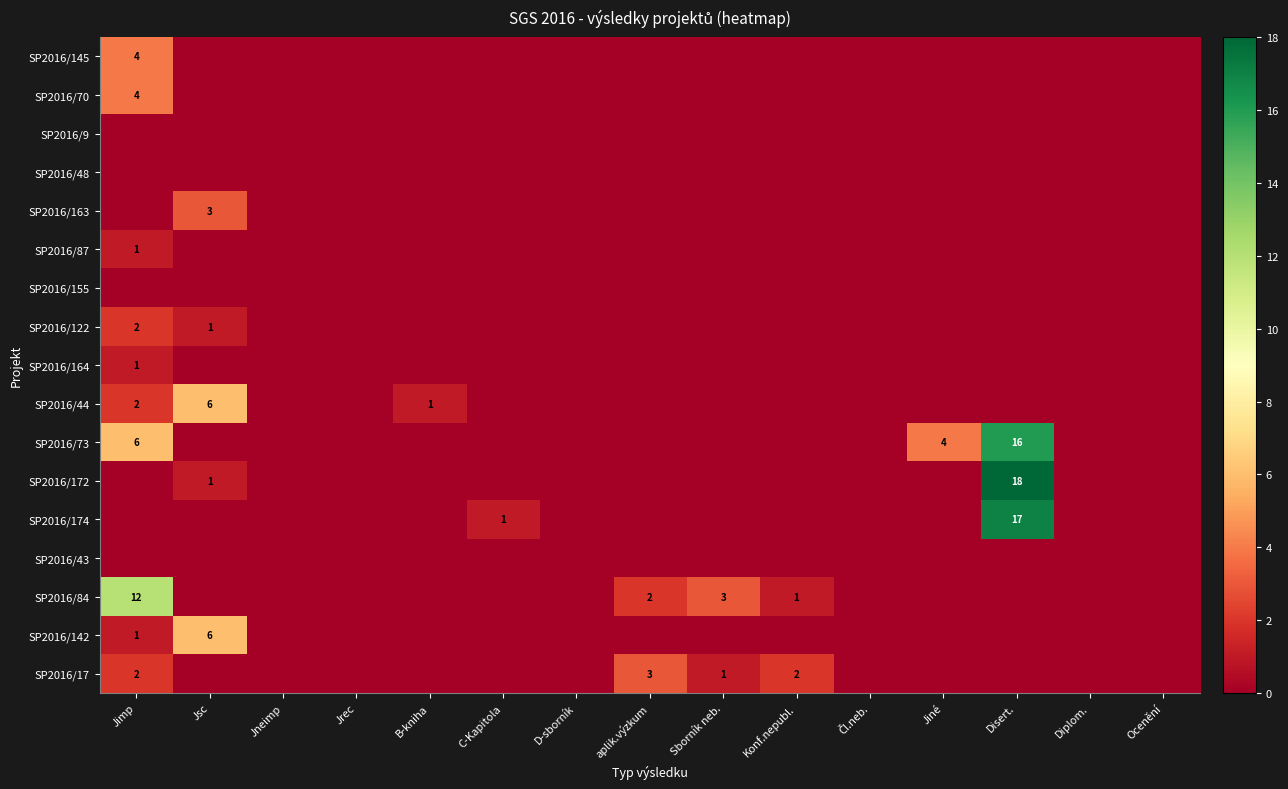

Is it true that SP2016/17 equals 3 at aplik.výzkum?

True